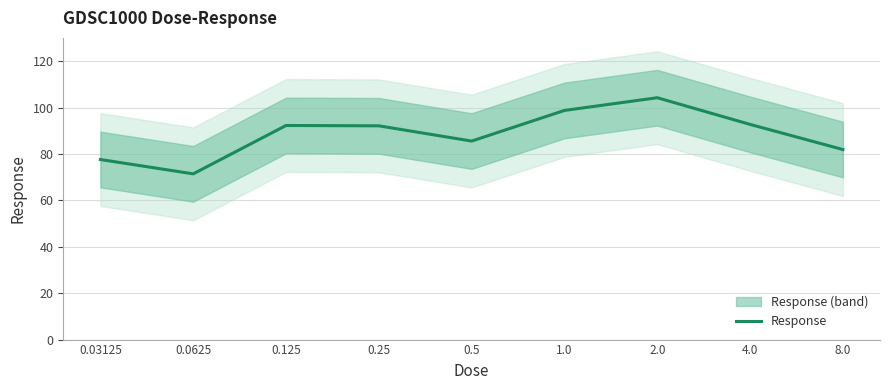

True or false: the data has more than 2 interior local peaks.

False